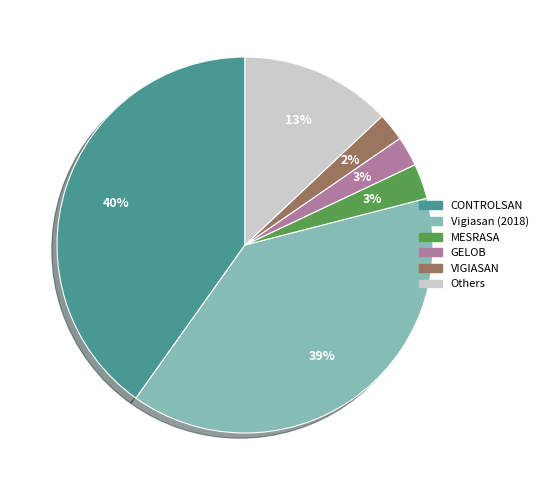

Count the number of slices in the pie.

6